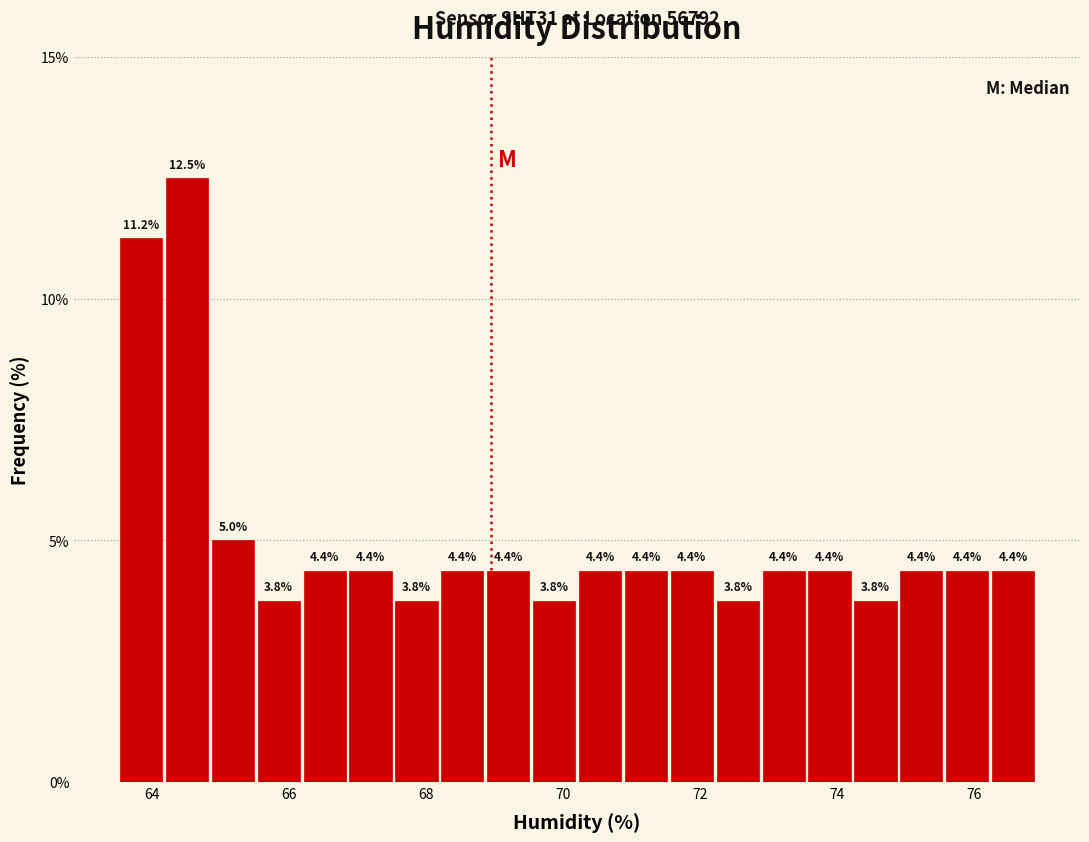

Read against the x-axis, roughly where is the centre of the tallest bar?

64.6